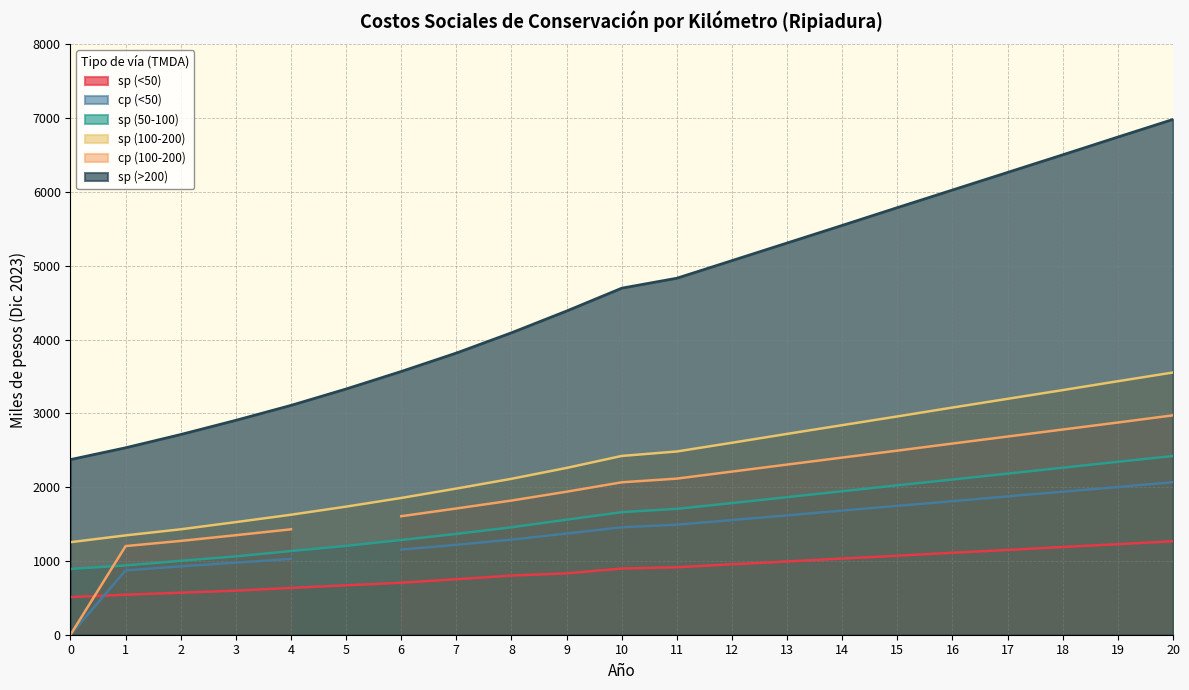

Is the value of sp (>200) at 9 greater than the value of sp (<50) at 15?

Yes